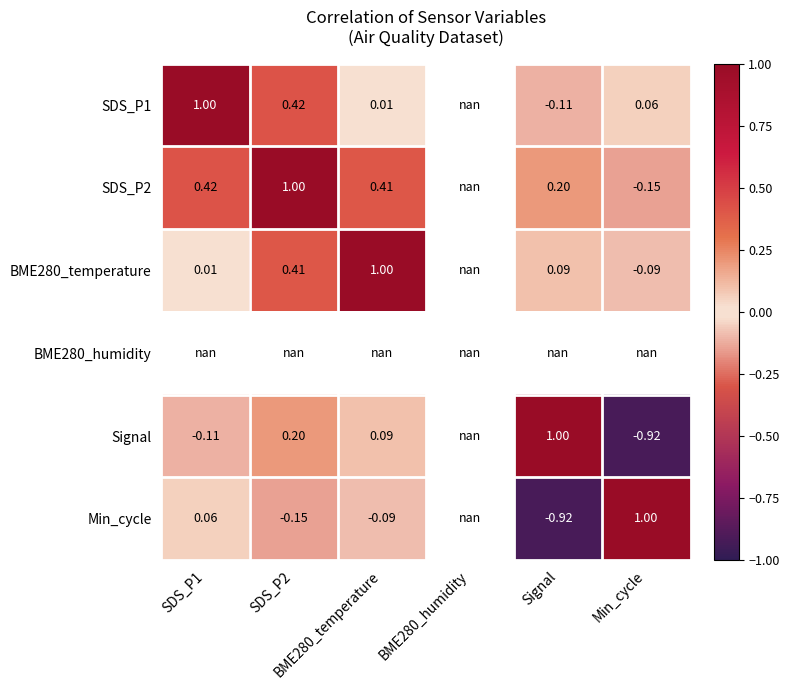

Between BME280_humidity and Signal, which is larger?

Signal